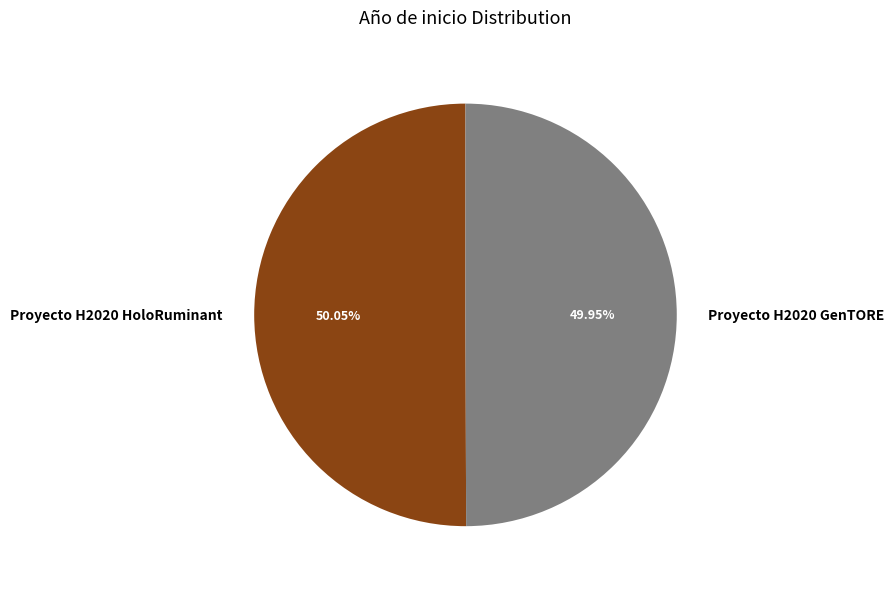

Approximately how many times larger is the value at Proyecto H2020 GenTORE compared to Proyecto H2020 HoloRuminant?

1.0